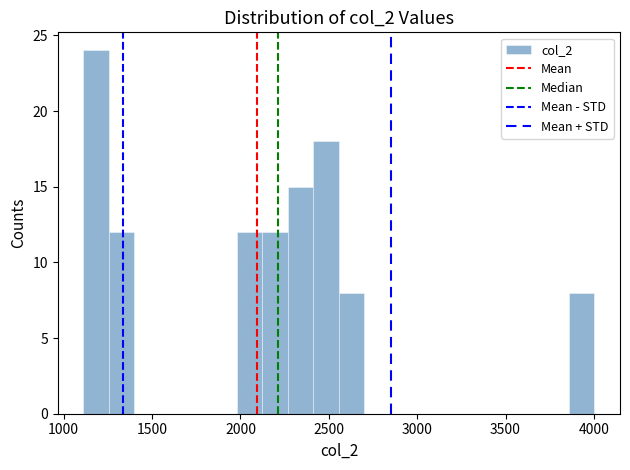

Around what value on the x-axis is the tallest bar? Give the approximate position of its centre, as read against the axis.

1200